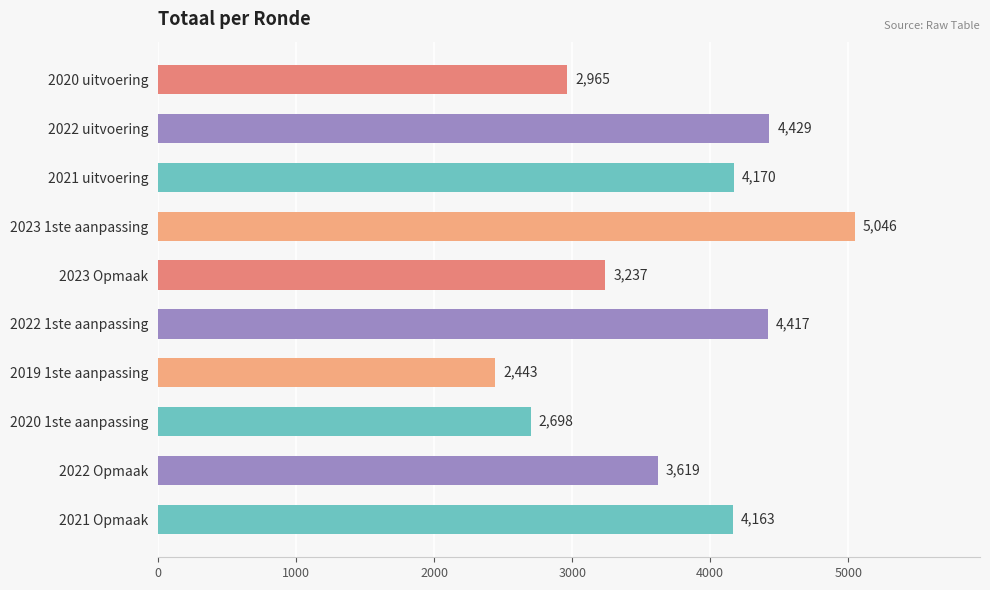

Reading top to bottom, transcribe all the data shown in this chart.

2020 uitvoering=2965	2022 uitvoering=4429	2021 uitvoering=4170	2023 1ste aanpassing=5046	2023 Opmaak=3237	2022 1ste aanpassing=4417	2019 1ste aanpassing=2443	2020 1ste aanpassing=2698	2022 Opmaak=3619	2021 Opmaak=4163